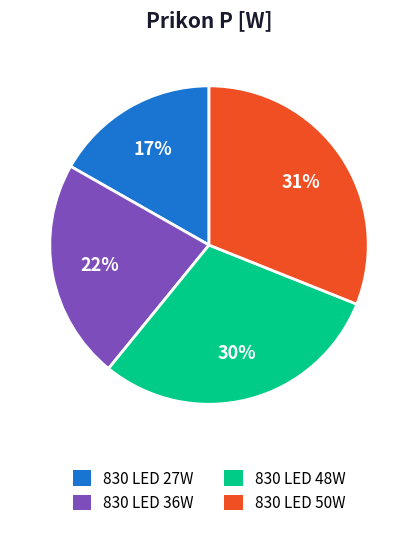

To the nearest percent, what is the average slice percentage?

25%